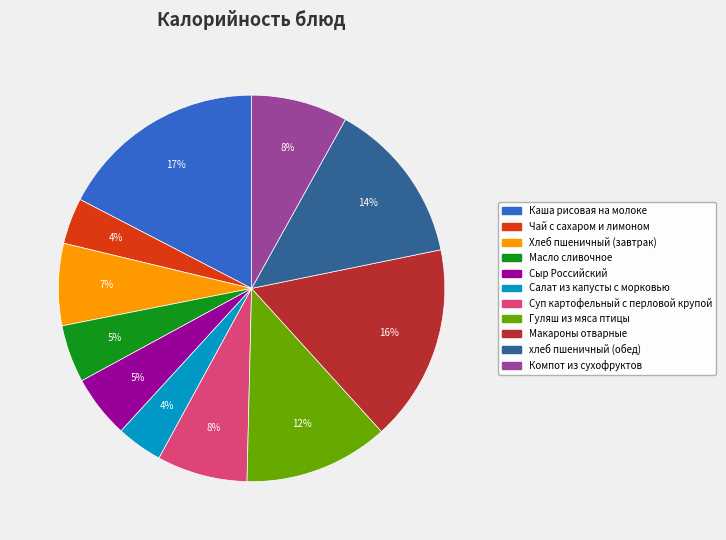

The Чай с сахаром и лимоном slice represents 4% of the pie. True or false?

True